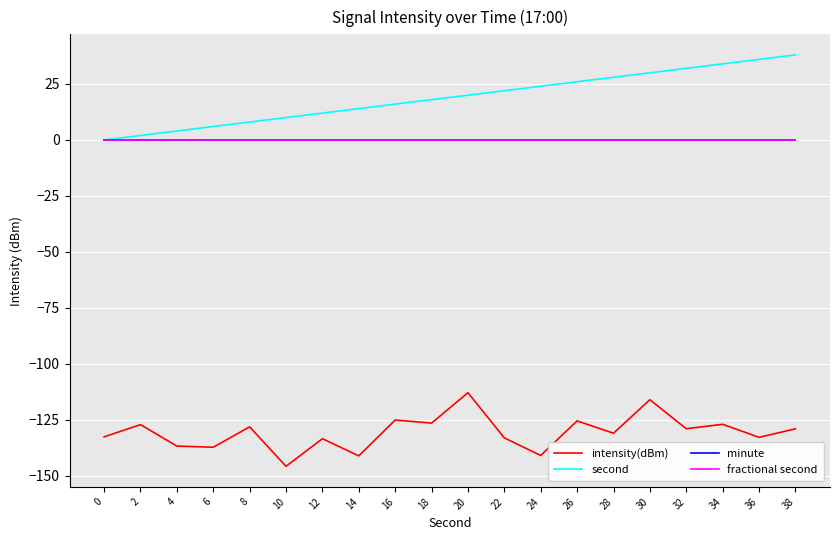

Is it true that minute equals 0.0 at 18?

True